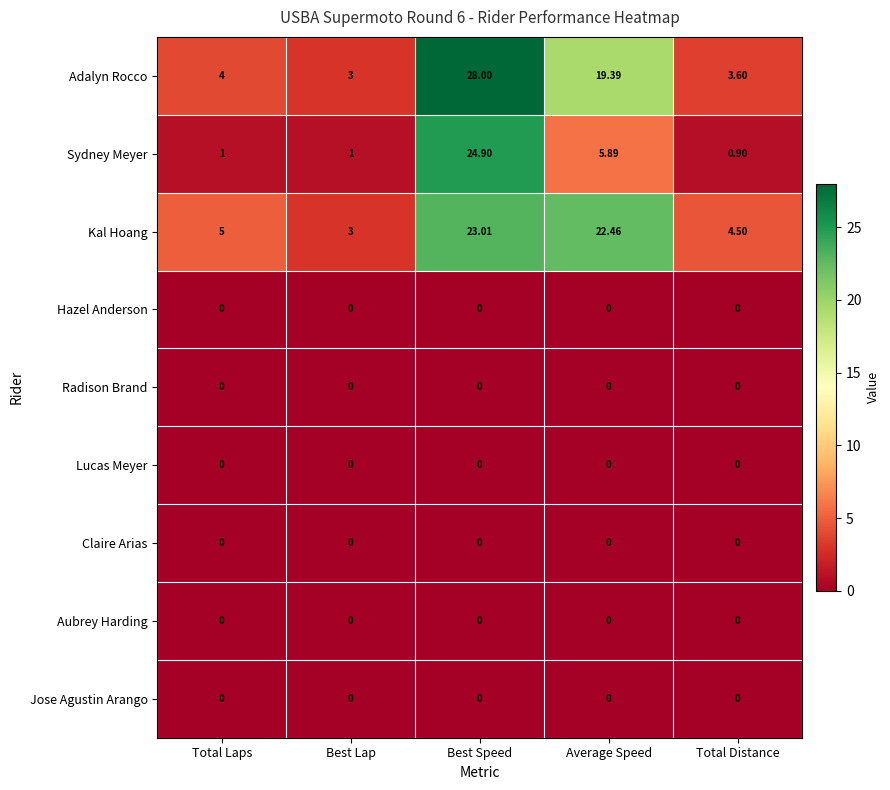

Which series has the largest total across all categories?

Adalyn Rocco